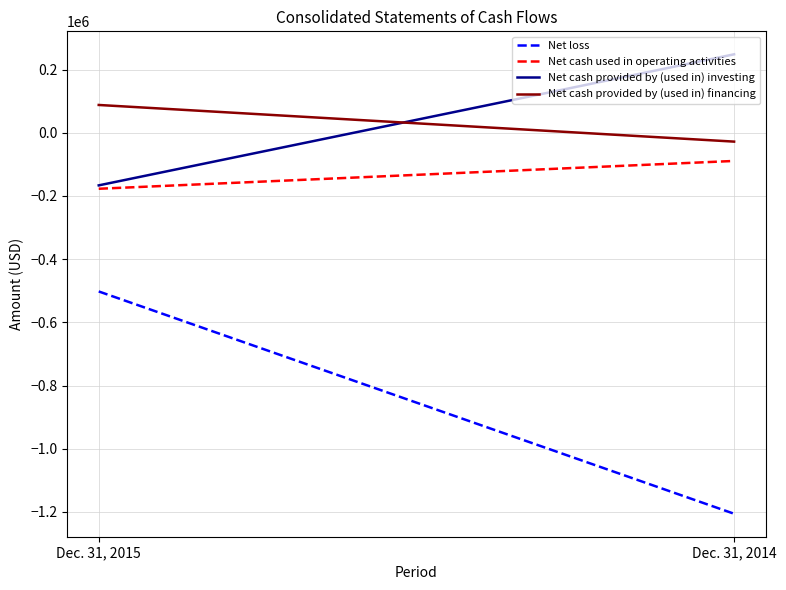

What is the value of the Net cash used in operating activities point at the 2nd from the left?

-89268